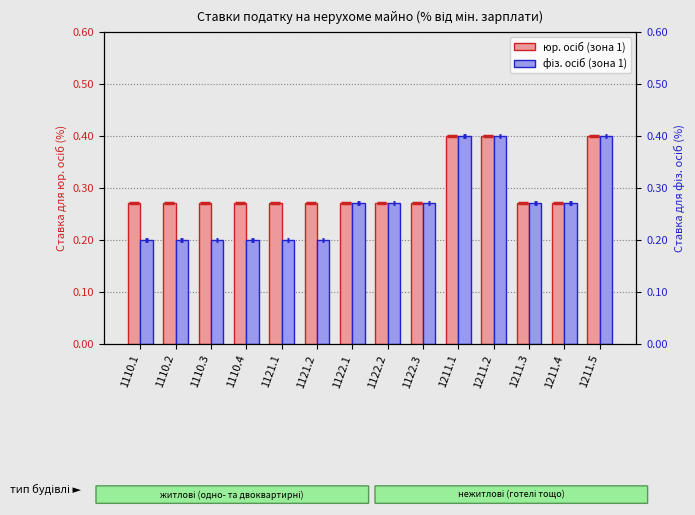

List the series in order of their peak value, lowest first.

юр. осіб (зона 1), фіз. осіб (зона 1)